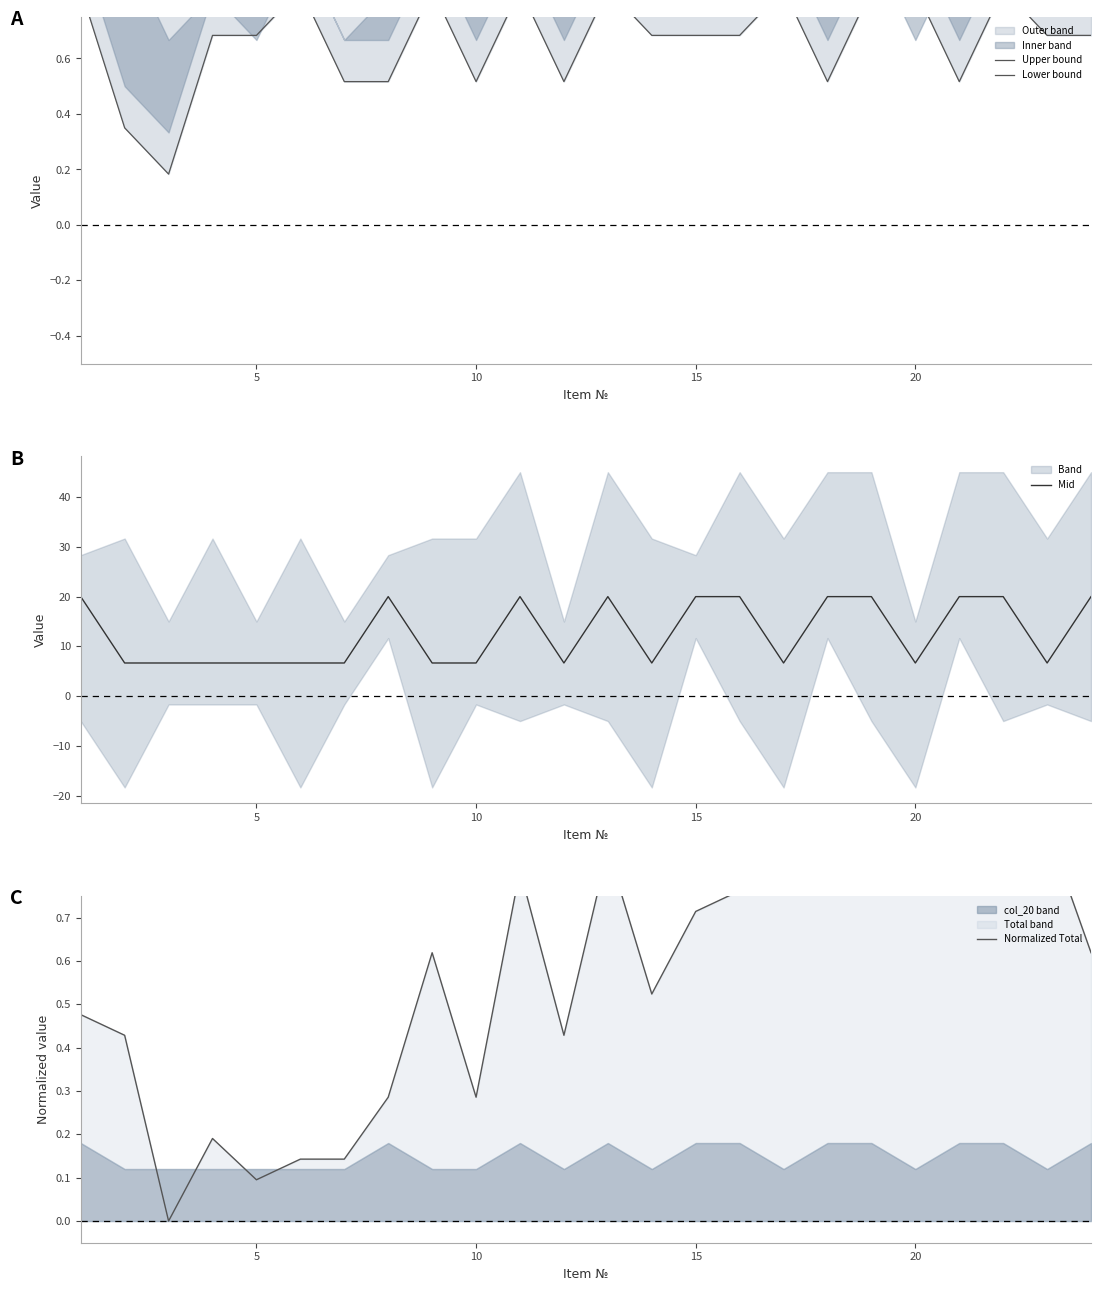

At how many categories does at least one series exceed 2?

24